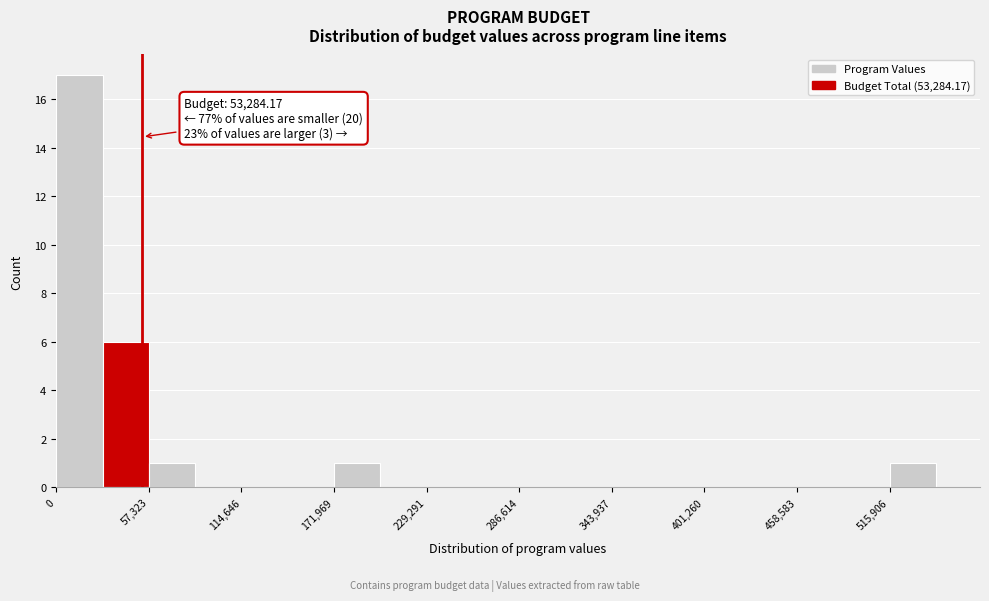

Around what value on the x-axis is the tallest bar? Give the approximate position of its centre, as read against the axis.

10000